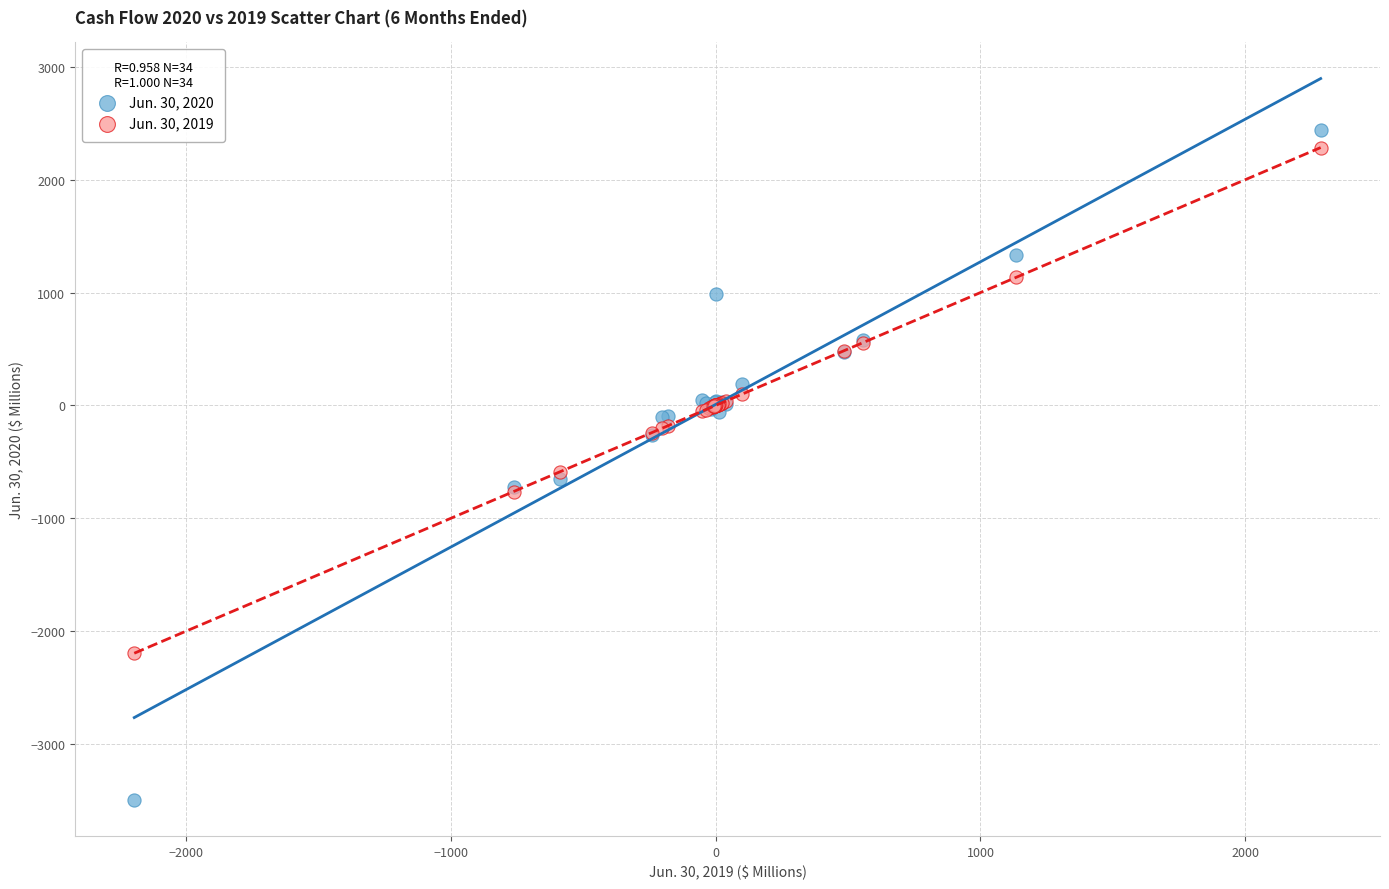

What is the X range (max minus min) for the scatter plot?

4478.4